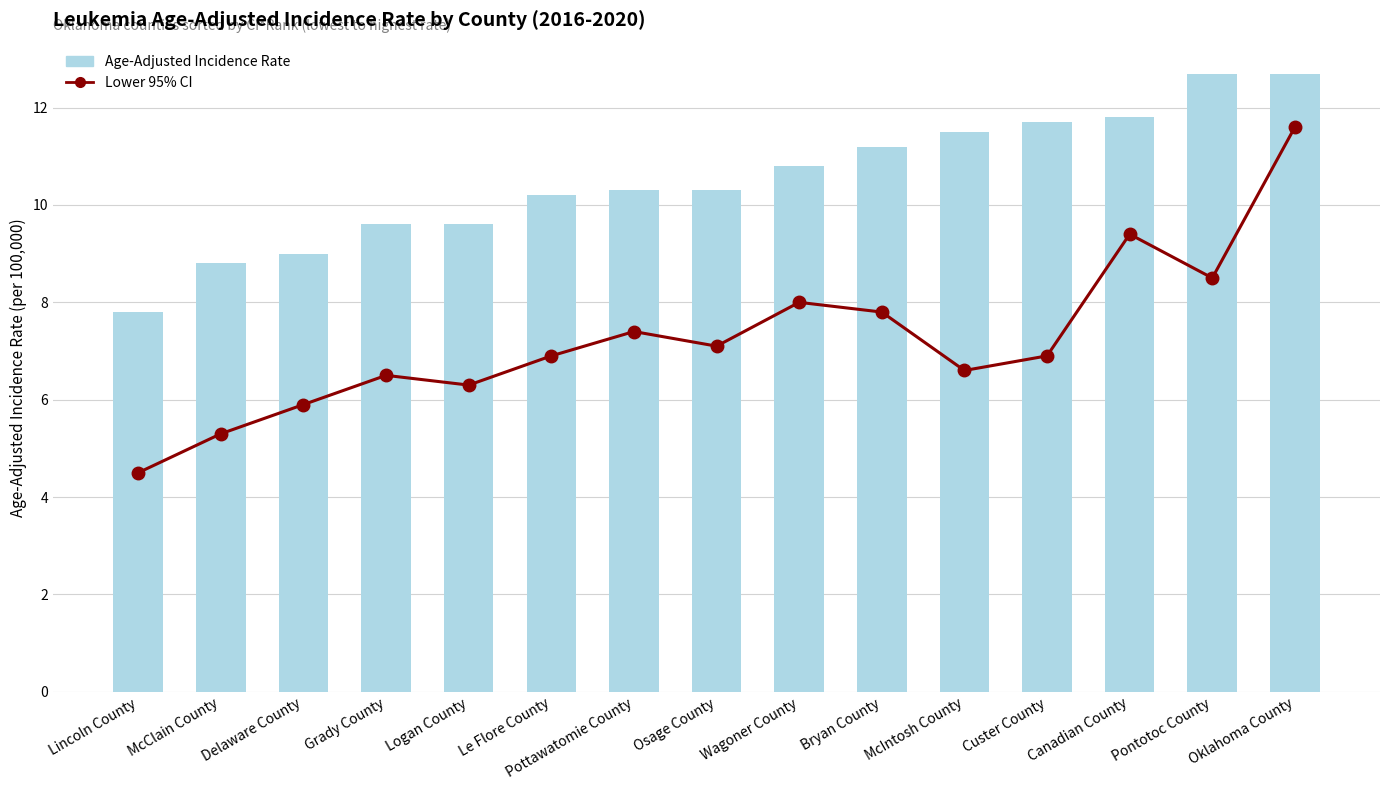

Reading right to left, extract all data points from this chart.

Lower 95% CI: 11.6	8.5	9.4	6.9	6.6	7.8	8.0	7.1	7.4	6.9	6.3	6.5	5.9	5.3	4.5
Age-Adjusted Incidence Rate: 12.7	12.7	11.8	11.7	11.5	11.2	10.8	10.3	10.3	10.2	9.6	9.6	9.0	8.8	7.8